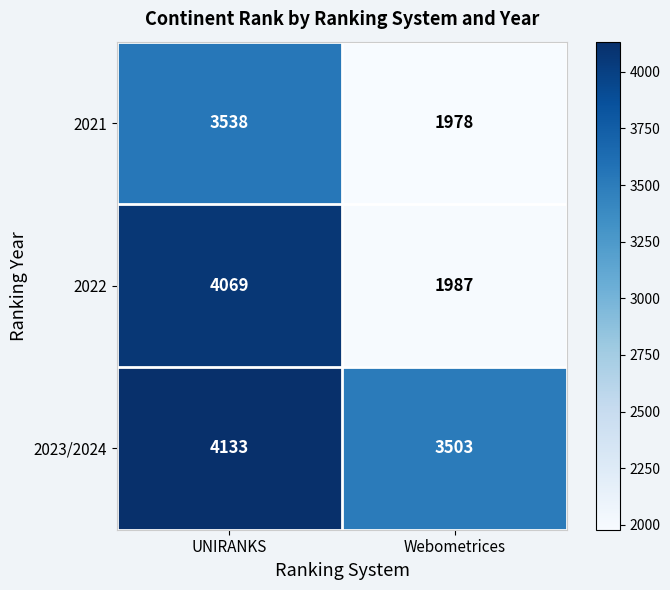

Reading right to left, extract all data points from this chart.

2021: Webometrices=1978	UNIRANKS=3538
2022: Webometrices=1987	UNIRANKS=4069
2023/2024: Webometrices=3503	UNIRANKS=4133